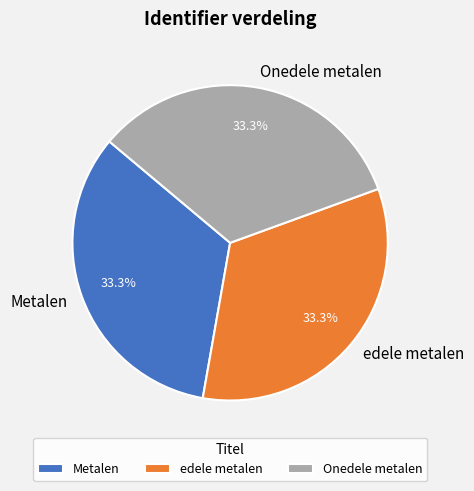

Is edele metalen the majority of the pie?

No